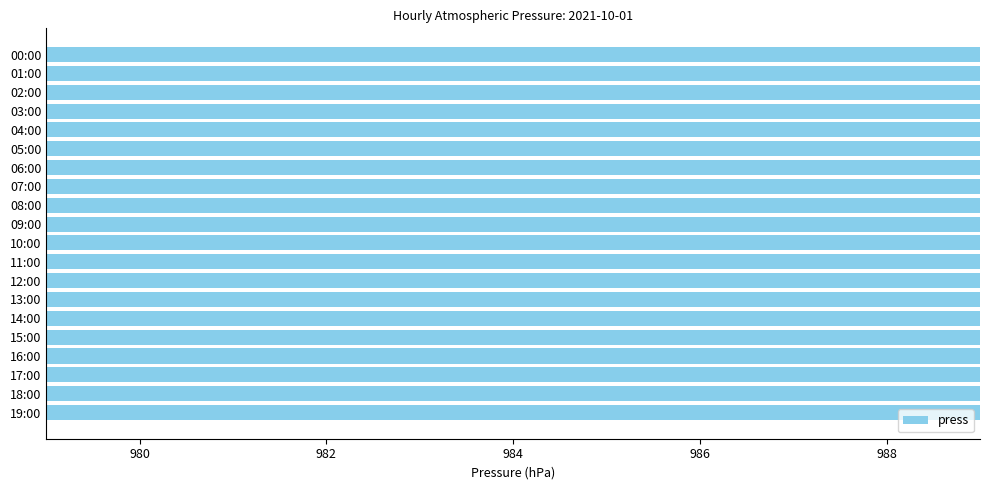

What position from the right is 15:00?

5